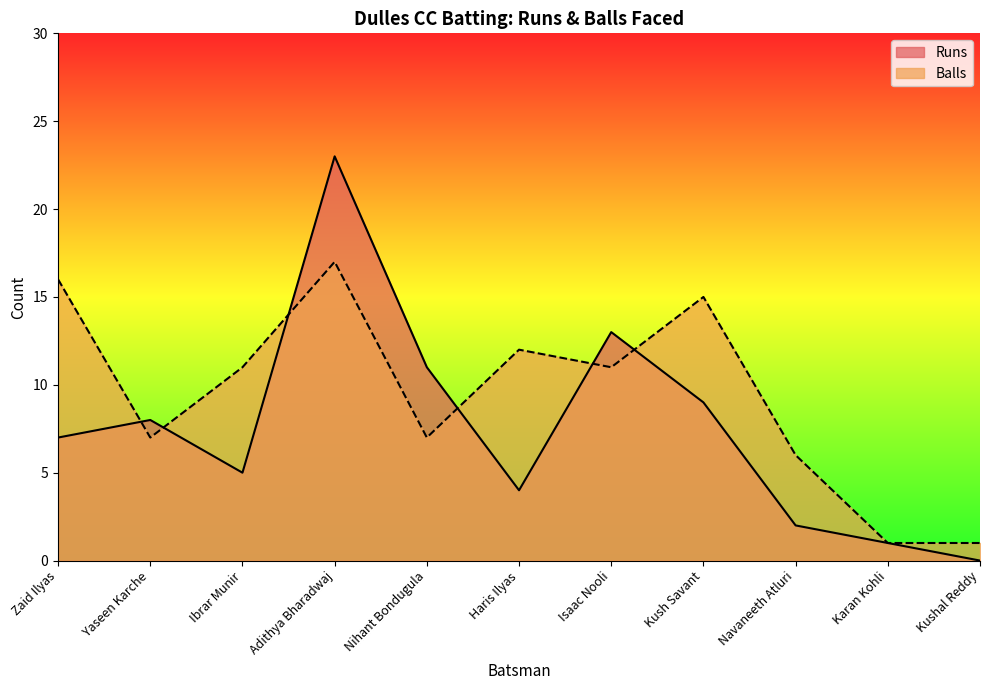

What is the sum of all Runs values?

83